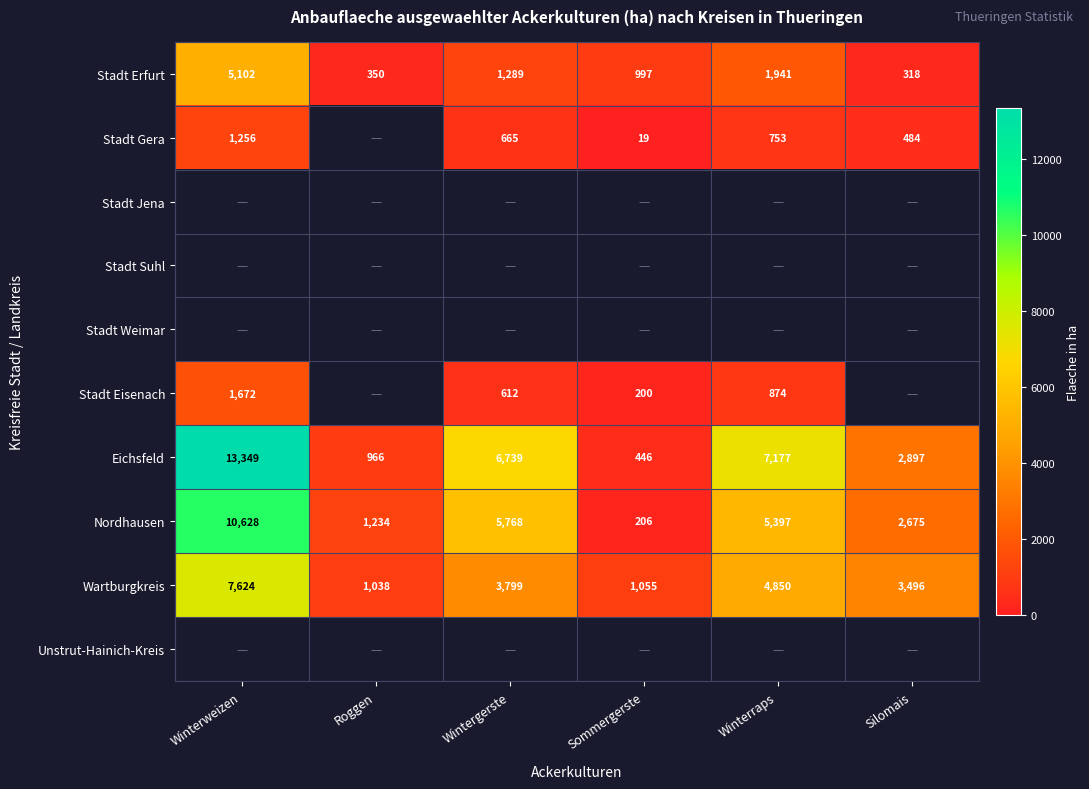

What is the maximum value shown in the chart?

13349.0